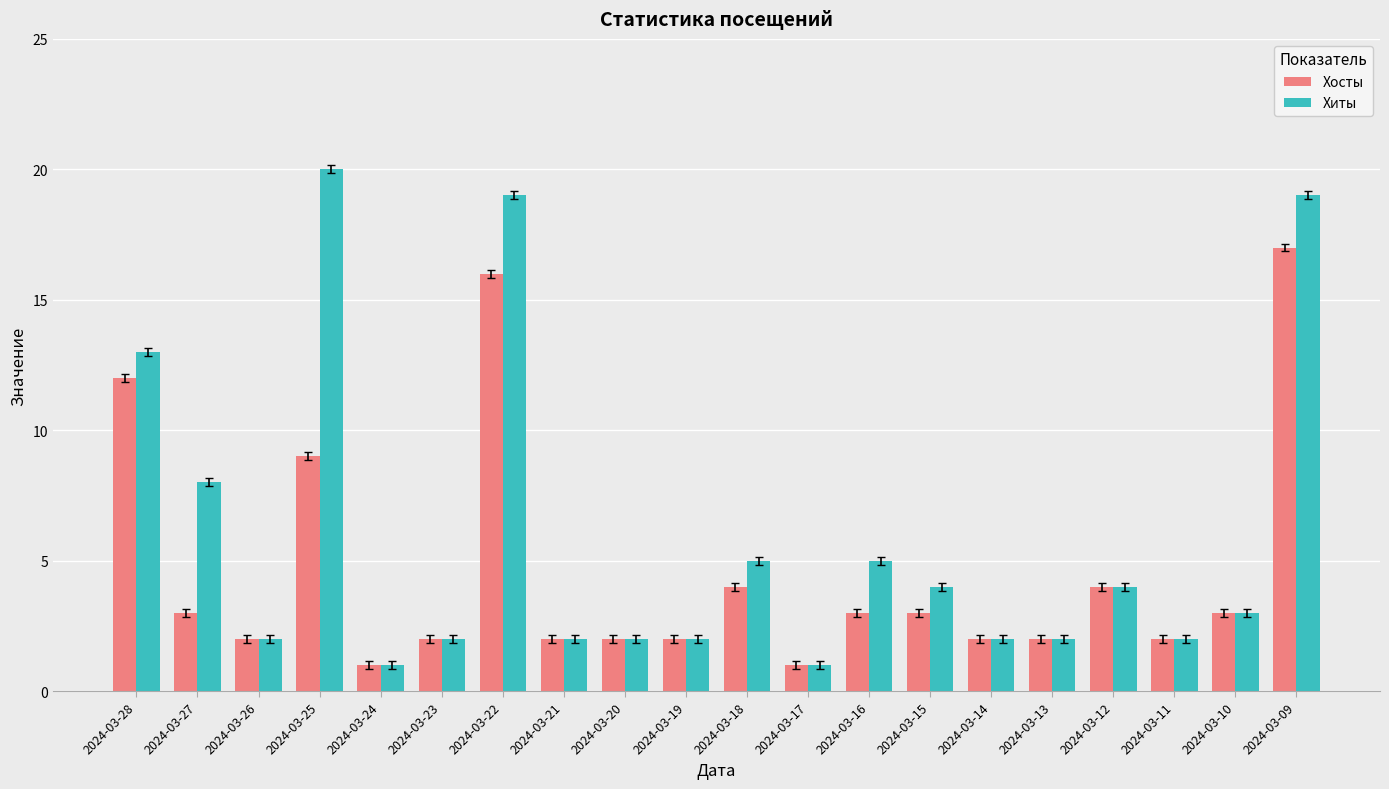

Reading left to right, what are all the values shown in this chart?

Хосты: 12	3	2	9	1	2	16	2	2	2	4	1	3	3	2	2	4	2	3	17
Хиты: 13	8	2	20	1	2	19	2	2	2	5	1	5	4	2	2	4	2	3	19